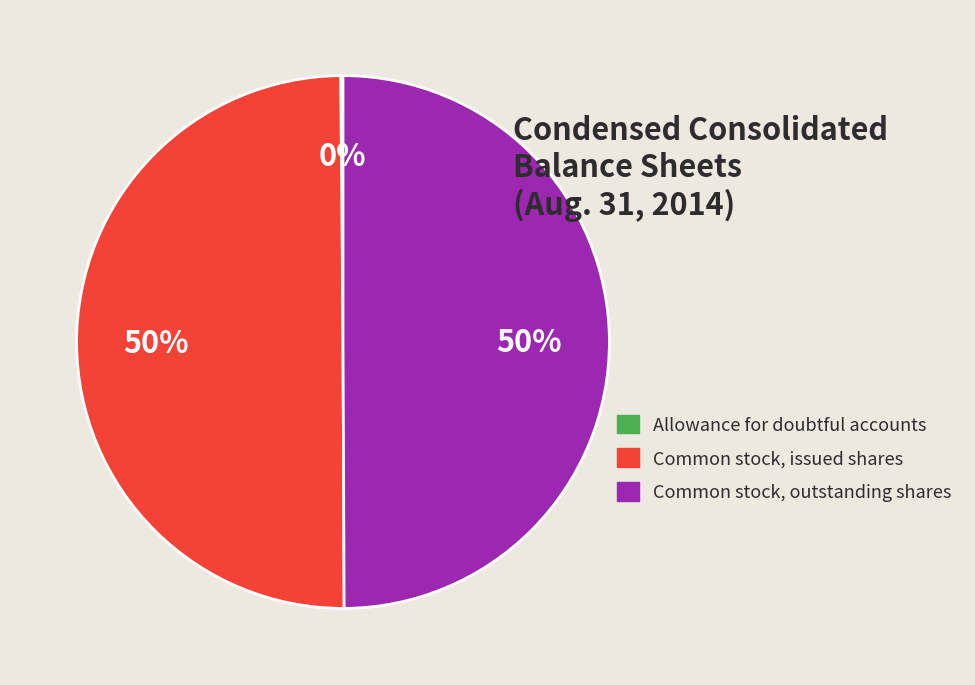

The Common stock, issued shares slice represents 50% of the pie. True or false?

True